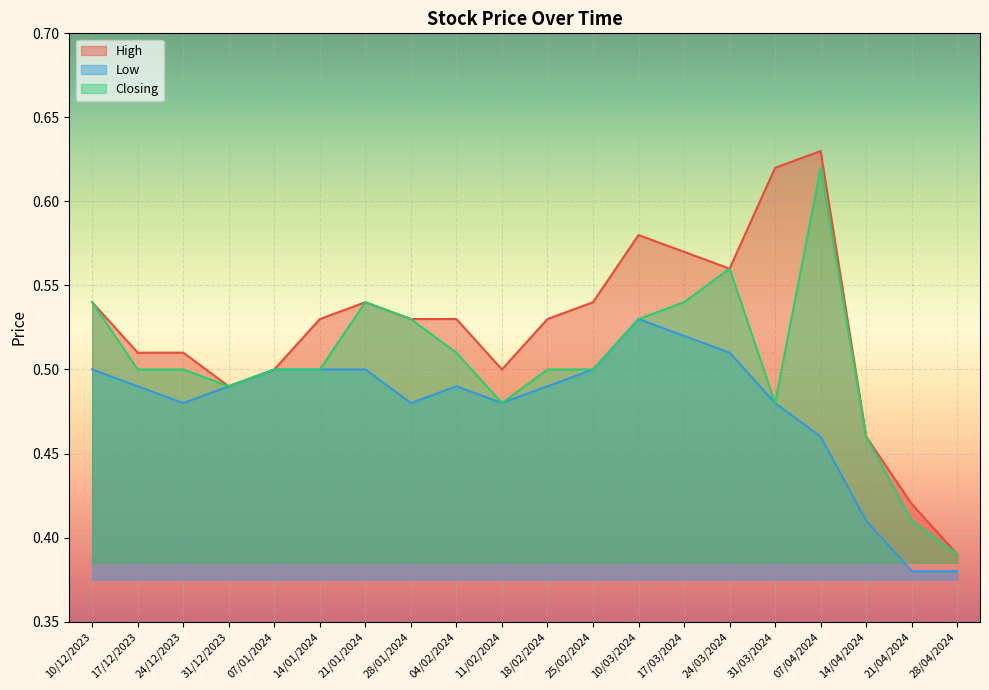

Which series has the largest range (max minus min)?

High